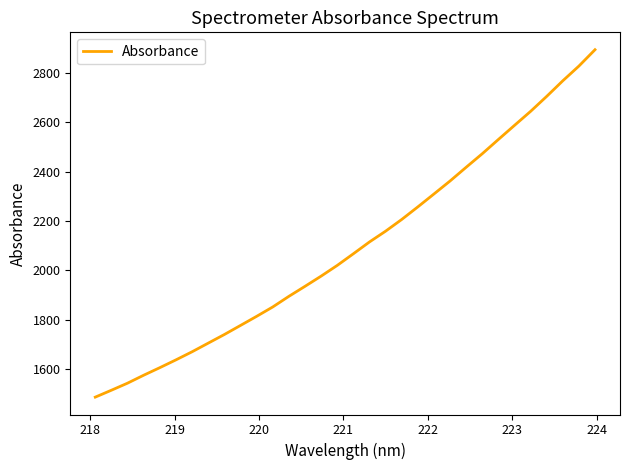

What is the greatest value displayed?

2892.6